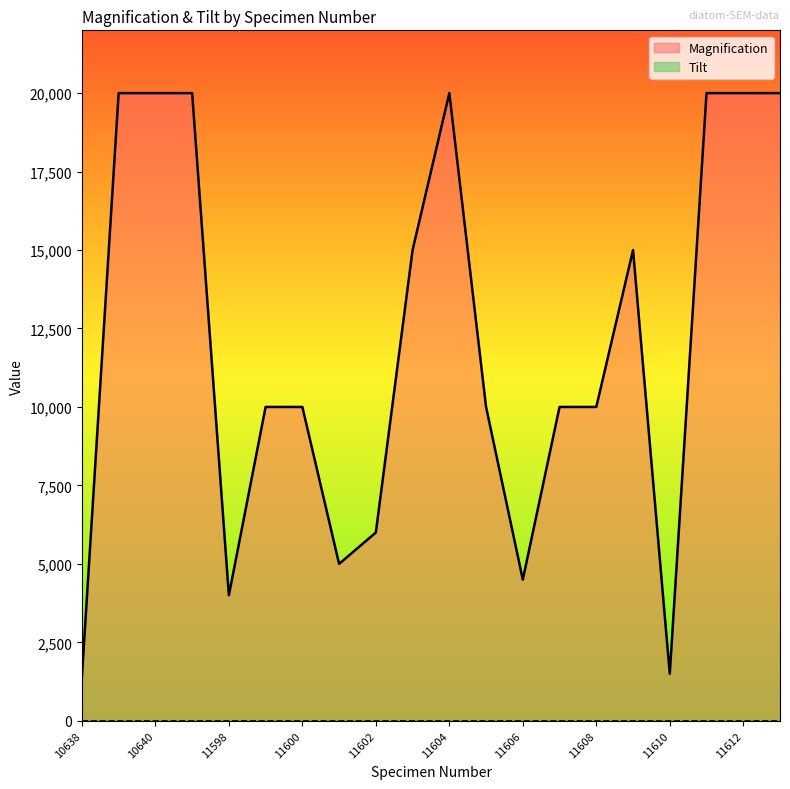

What is the value of the 1st point from the left?

1400